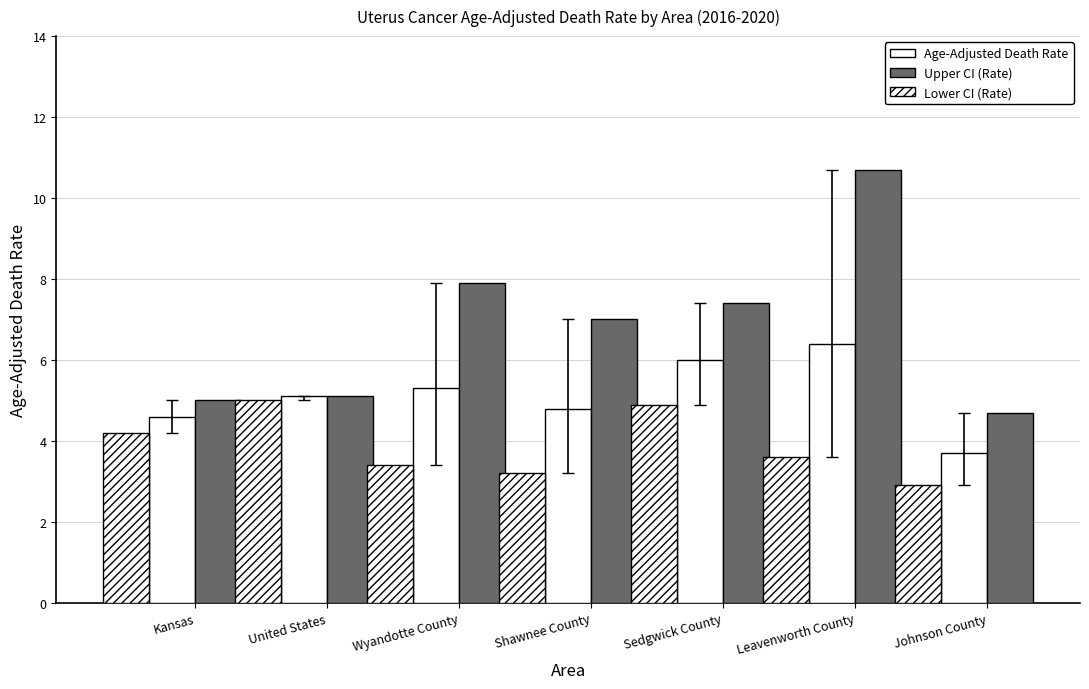

How many data points in Age-Adjusted Death Rate are above 5?

4